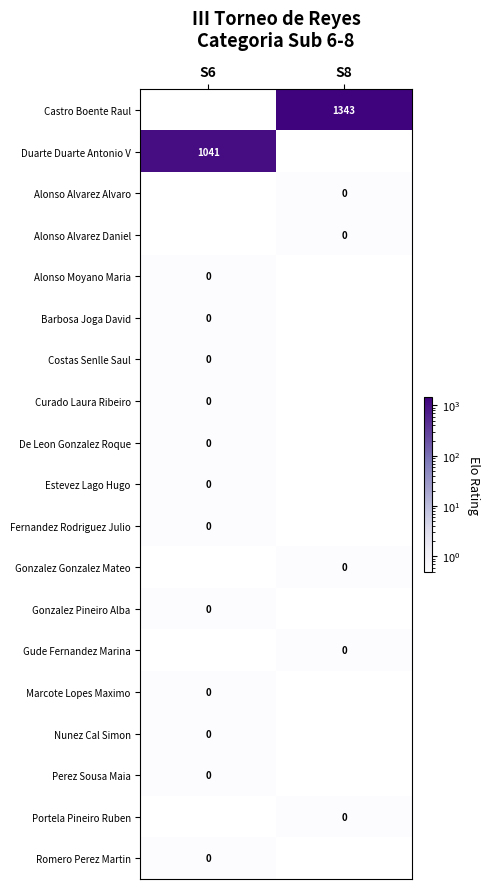

How many distinct data groups are displayed?

19